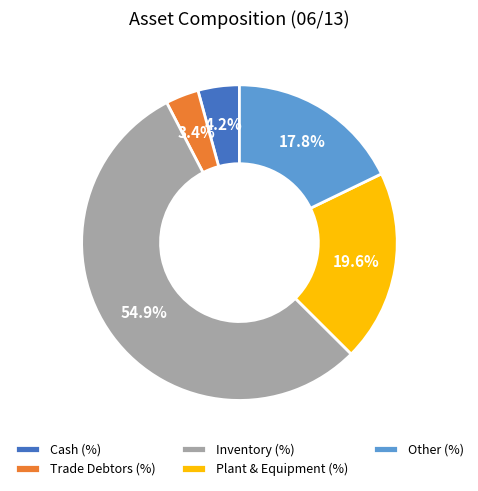

The Plant & Equipment (%) slice represents 6% of the pie. True or false?

False